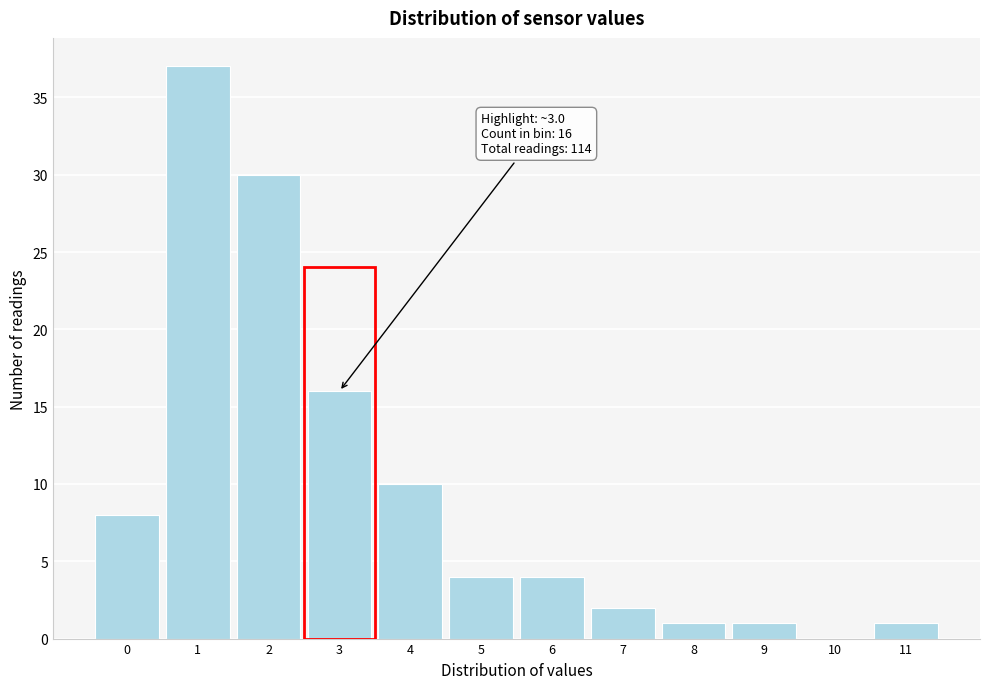

Reading right to left, extract all data points from this chart.

11=1	10=0	9=1	8=1	7=2	6=4	5=4	4=10	3=16	2=30	1=37	0=8